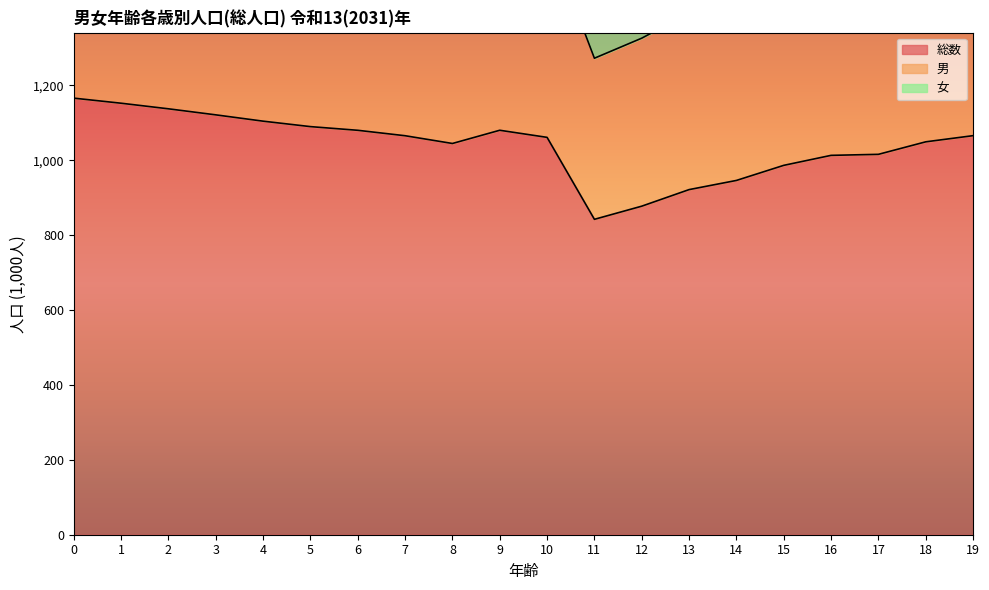

Is the value of 男 at 3 greater than the value of 女 at 14?

No